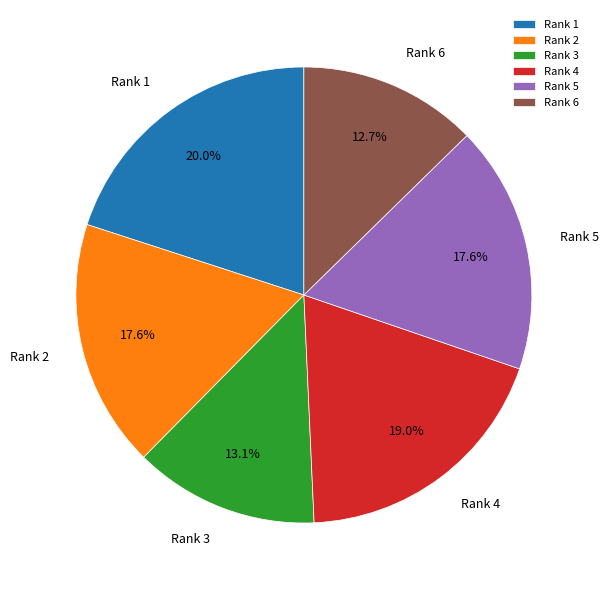

To the nearest percent, what is the difference between the Rank 5 and Rank 4 slice percentages?

1%